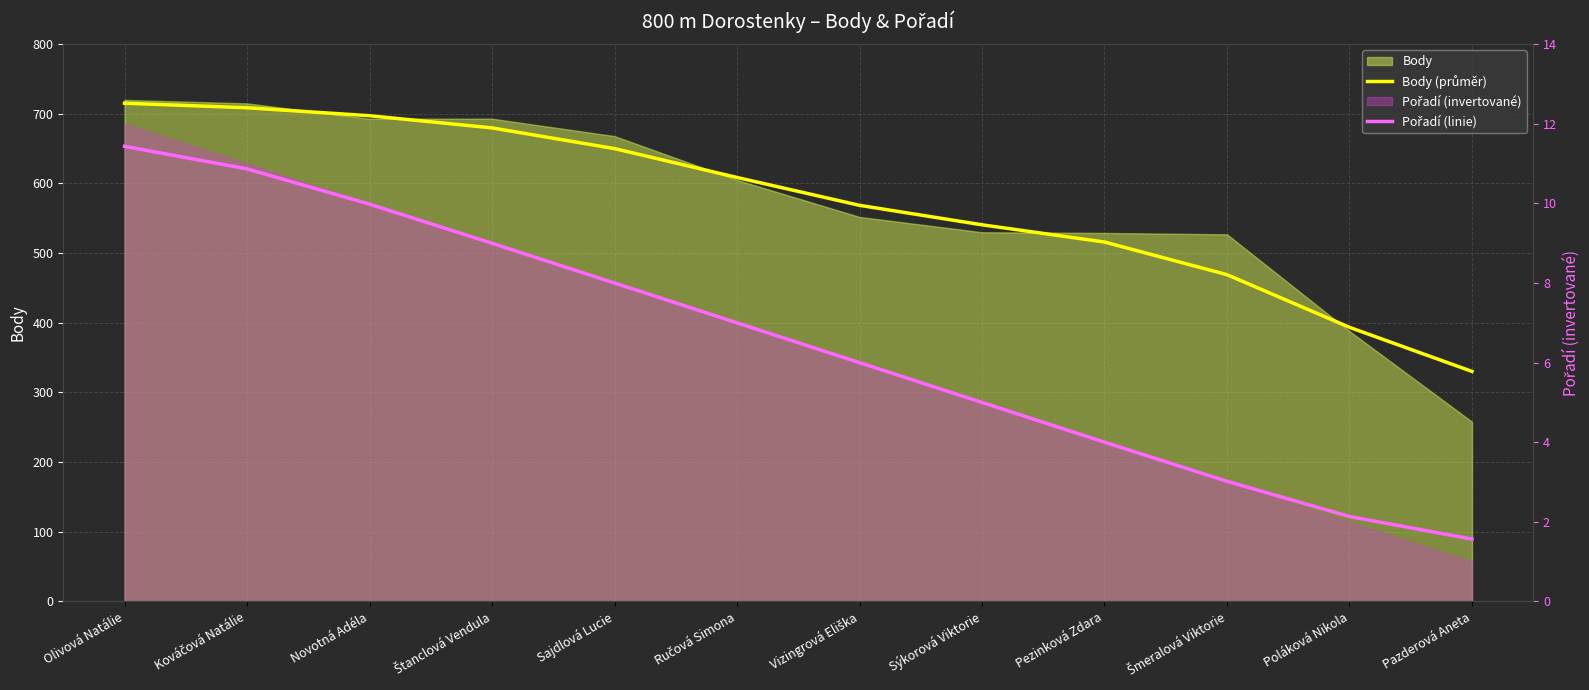

Which has a higher value, Poláková Nikola or Pazderová Aneta?

Poláková Nikola